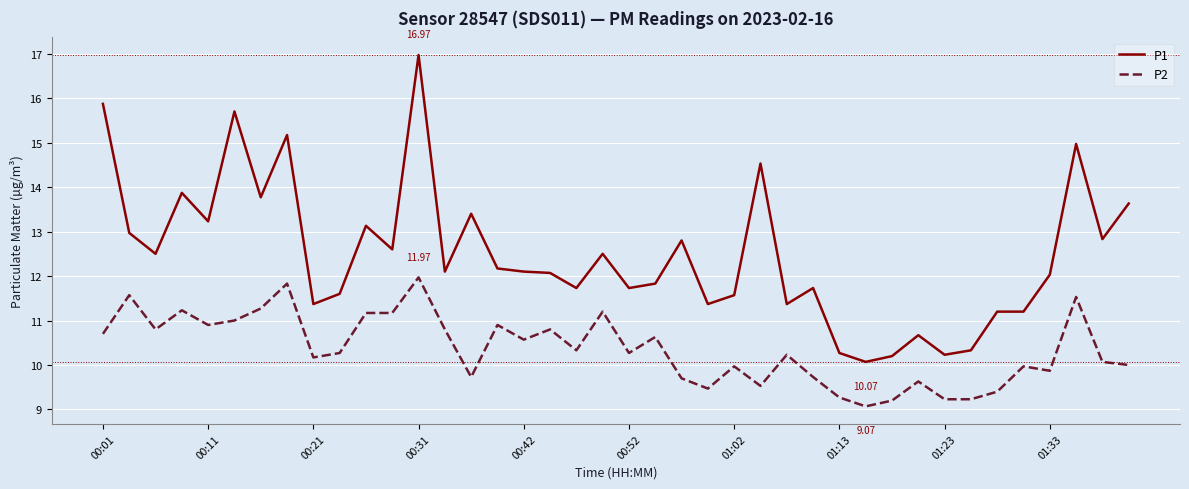

Which series has the widest spread of values?

P1